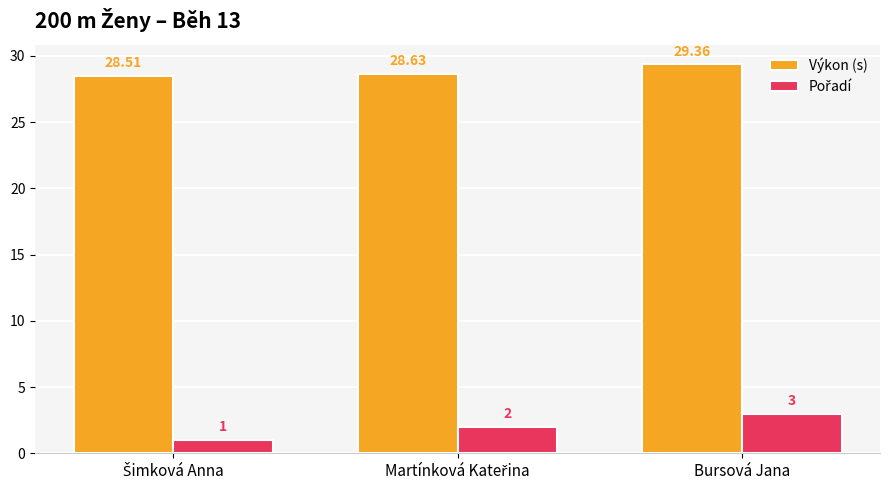

At how many categories does at least one series exceed 16?

3